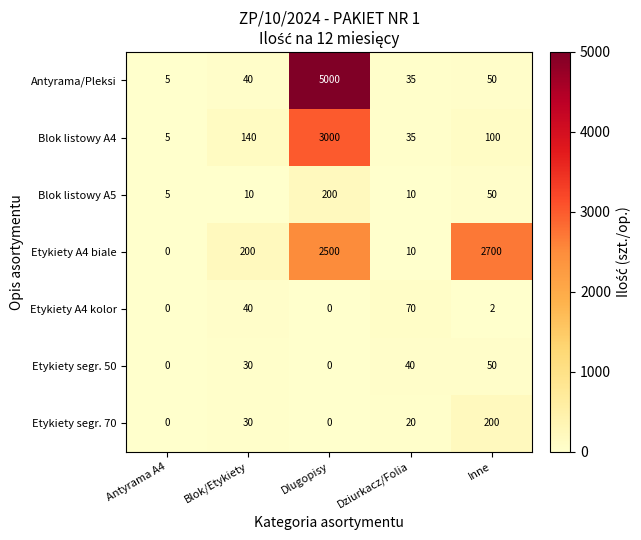

What value does the Blok listowy A4 series have at Dlugopisy?

3000